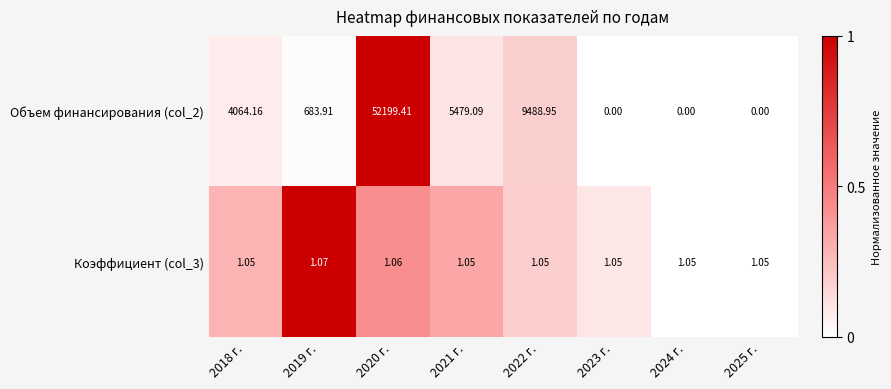

Is the value of Коэффициент (col_3) at 2023 г. greater than the value of Объем финансирования (col_2) at 2022 г.?

No